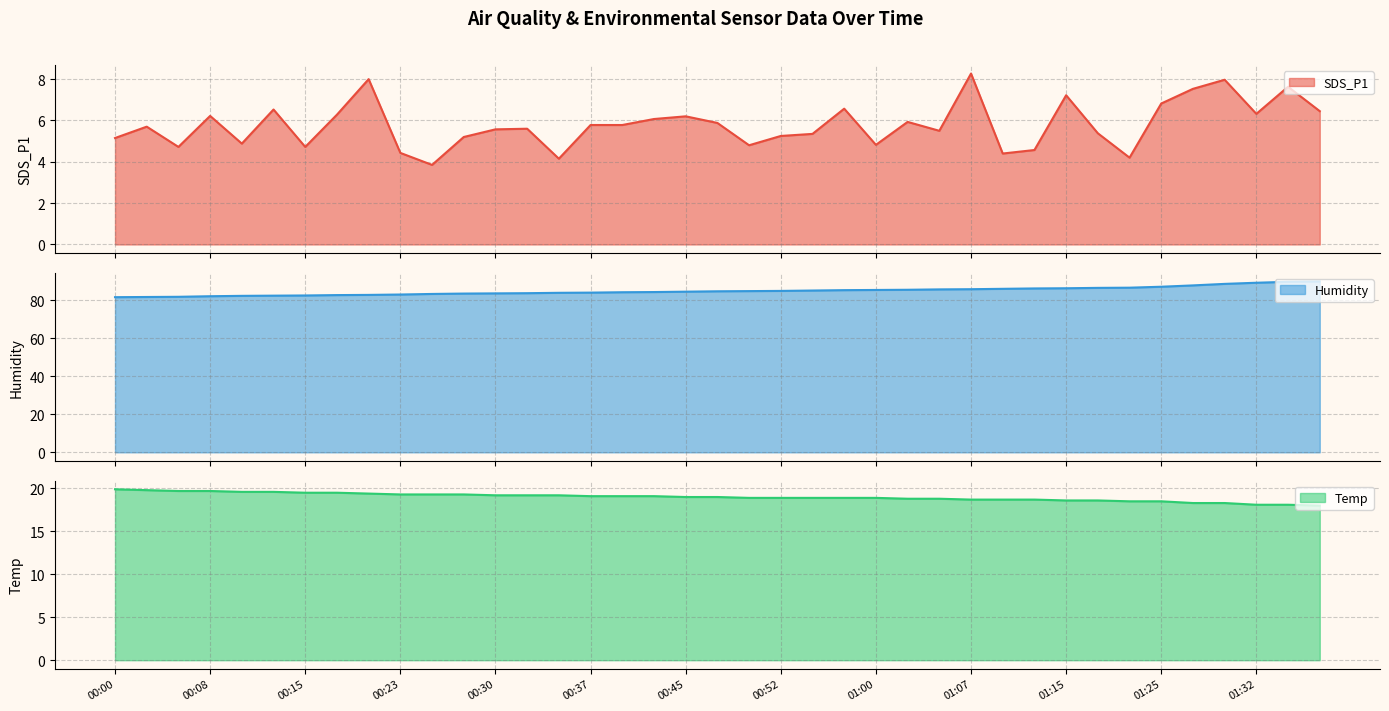

The value of SDS_P1 at 00:32 is 1.2. True or false?

False